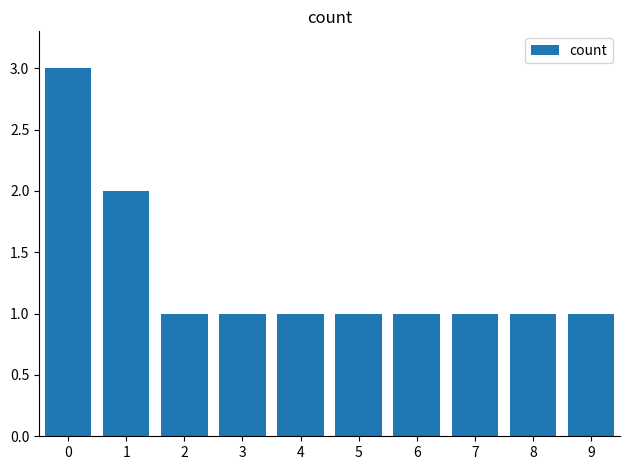

What is the approximate value at 7?

1